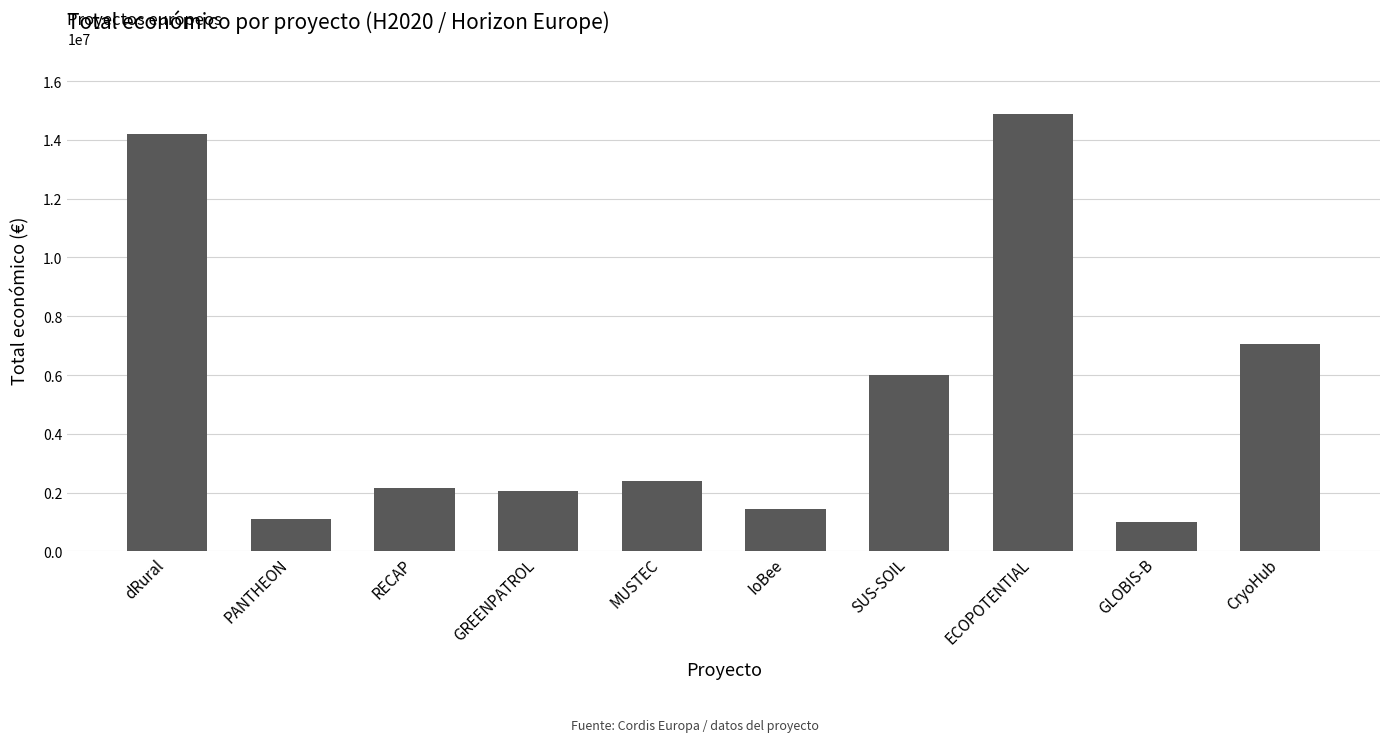

What is the sum of all values?

52261504